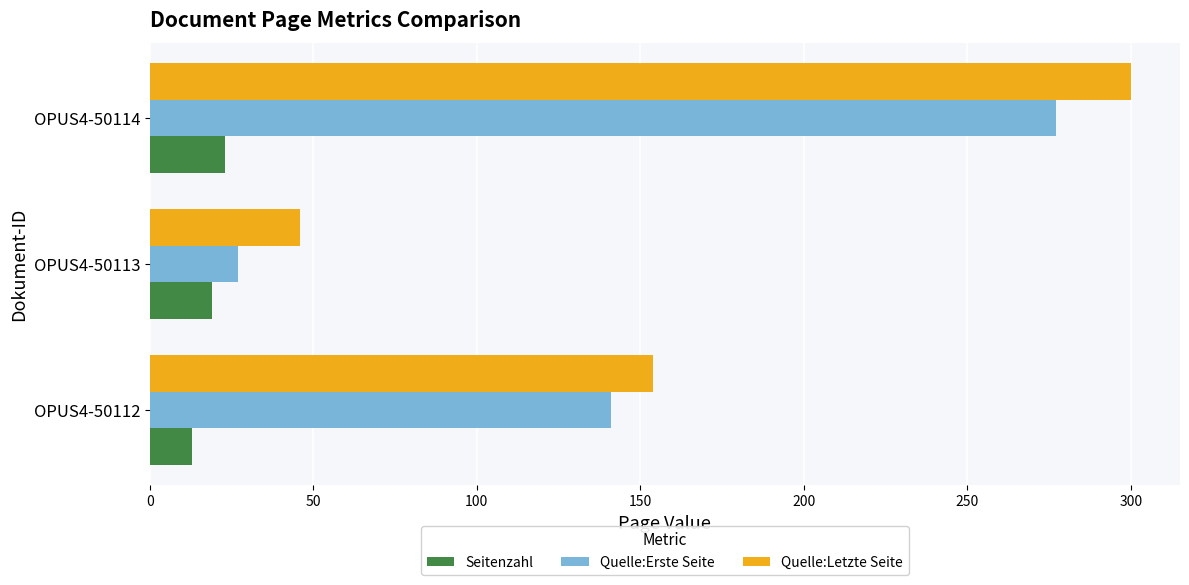

Which series changed the most between OPUS4-50112 and OPUS4-50113?

Quelle:Erste Seite